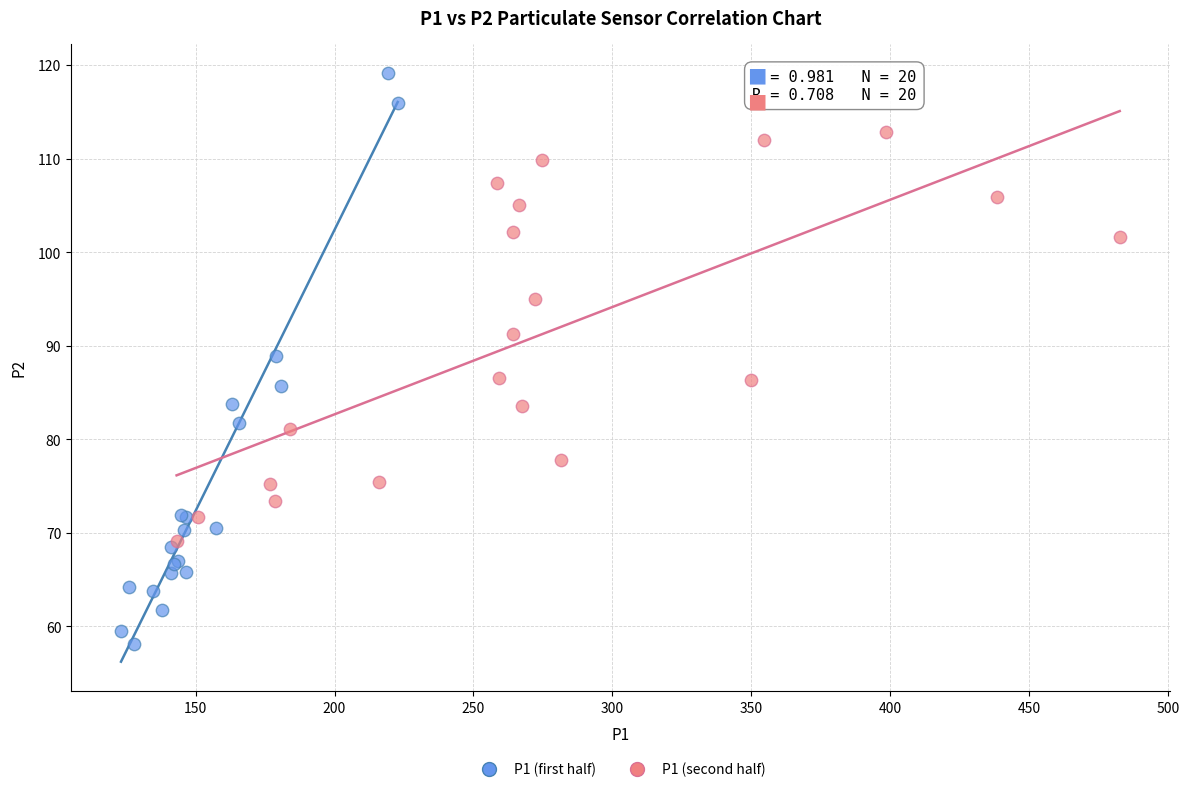

Which series contains the highest Y value?

P1 (first half)